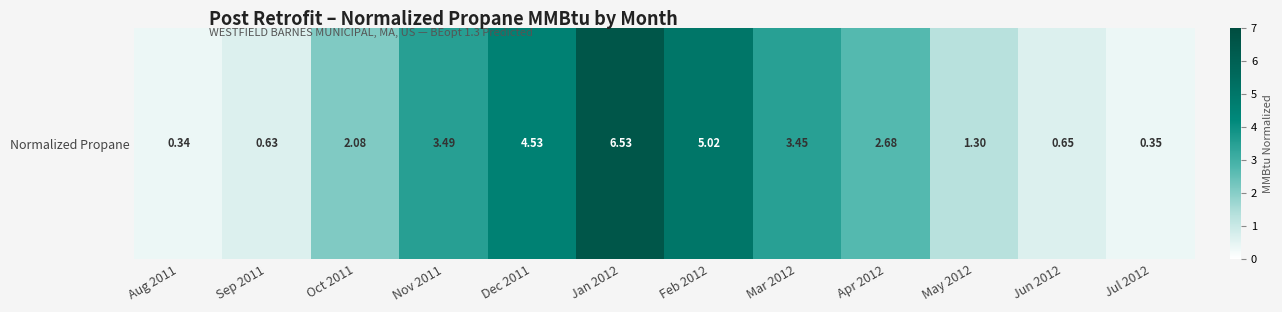

Approximately how many times larger is the value at Apr 2012 compared to Mar 2012?

0.8